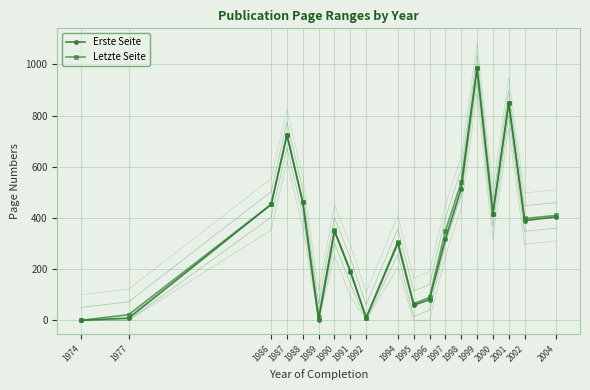

What value does the Letzte Seite series have at 1990?

352.0